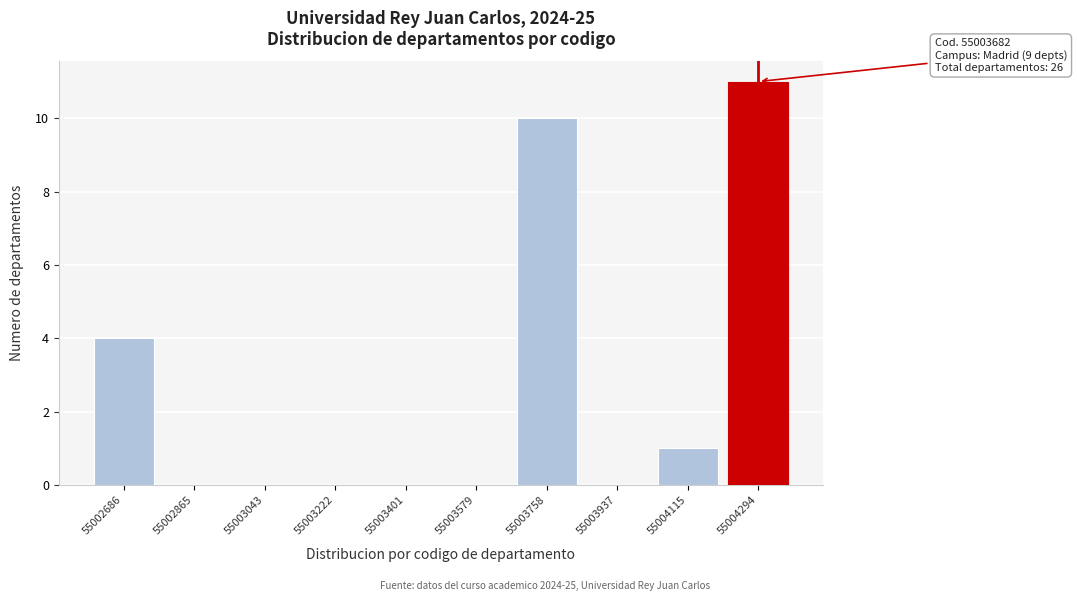

Over which range of the x-axis is the bar tallest?

55004200 to 55004380